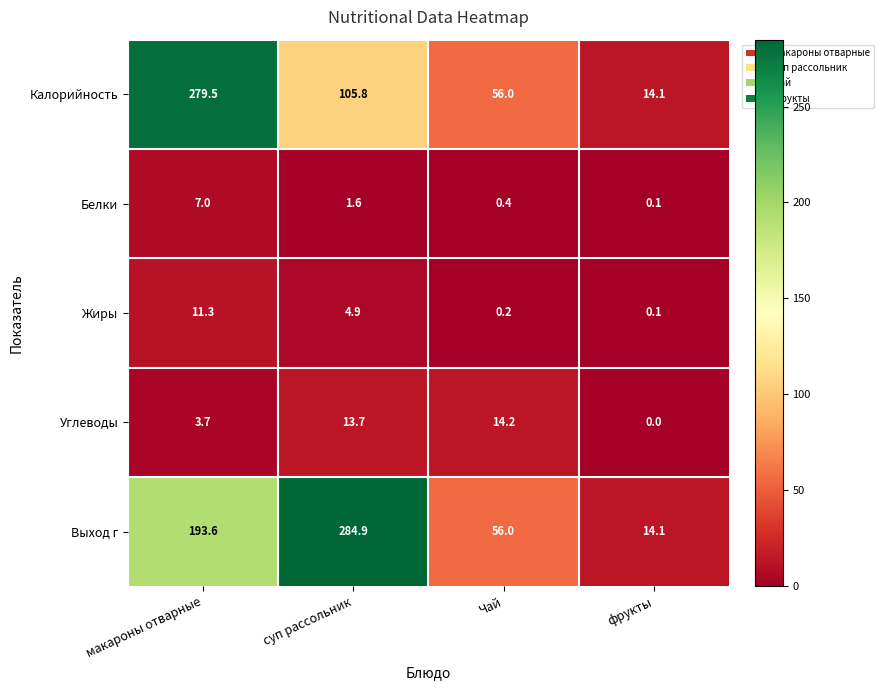

What is the total value across all series at макароны отварные?

495.1